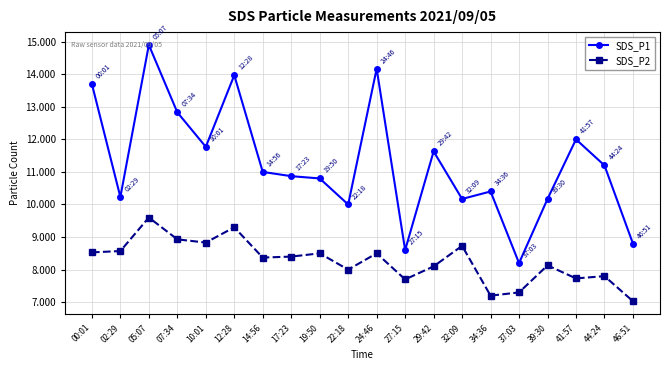

Reading left to right, what are all the values shown in this chart?

SDS_P1: 13.7	10.2	14.9	12.8	11.8	14.0	11.0	10.9	10.8	10.0	14.2	8.6	11.6	10.2	10.4	8.2	10.2	12.0	11.2	8.8
SDS_P2: 8.5	8.6	9.6	8.9	8.8	9.3	8.4	8.4	8.5	8.0	8.5	7.7	8.1	8.7	7.2	7.3	8.1	7.7	7.8	7.0